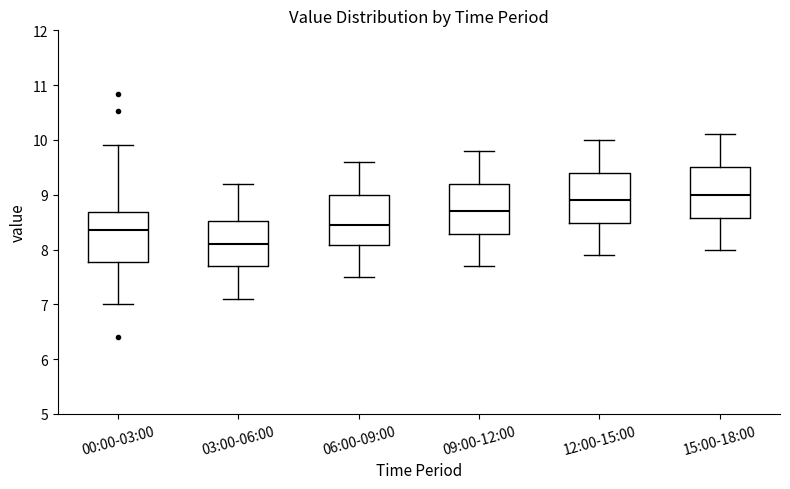

Reading left to right, read every box against the y-axis: the position of its median line, the range the box covers, and the ends of its whiskers. The values are not printed on the chart, so give them approximately, as read against the axis.

00:00-03:00: median 8.4, box 7.8 to 8.7, whiskers 7.0 to 9.9
03:00-06:00: median 8.1, box 7.7 to 8.5, whiskers 7.1 to 9.2
06:00-09:00: median 8.5, box 8.1 to 9.0, whiskers 7.5 to 9.6
09:00-12:00: median 8.7, box 8.3 to 9.2, whiskers 7.7 to 9.8
12:00-15:00: median 8.9, box 8.5 to 9.4, whiskers 7.9 to 10.0
15:00-18:00: median 9.0, box 8.6 to 9.5, whiskers 8.0 to 10.1